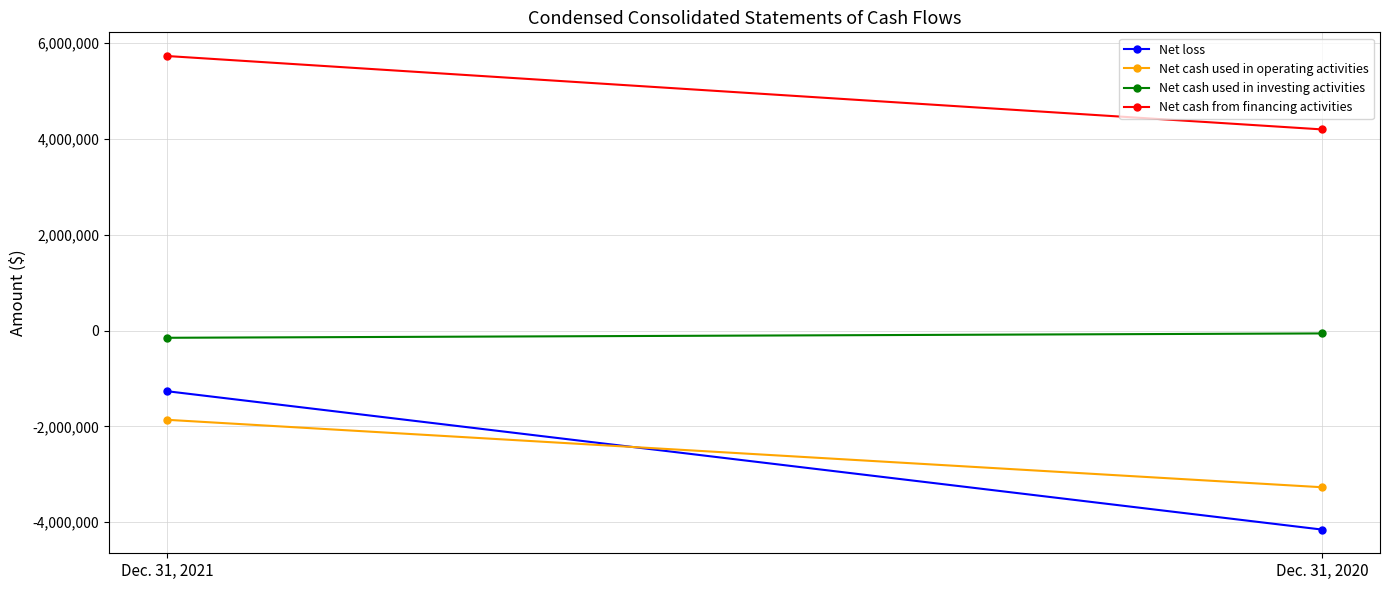

Which series has the largest total across all categories?

Net cash from financing activities